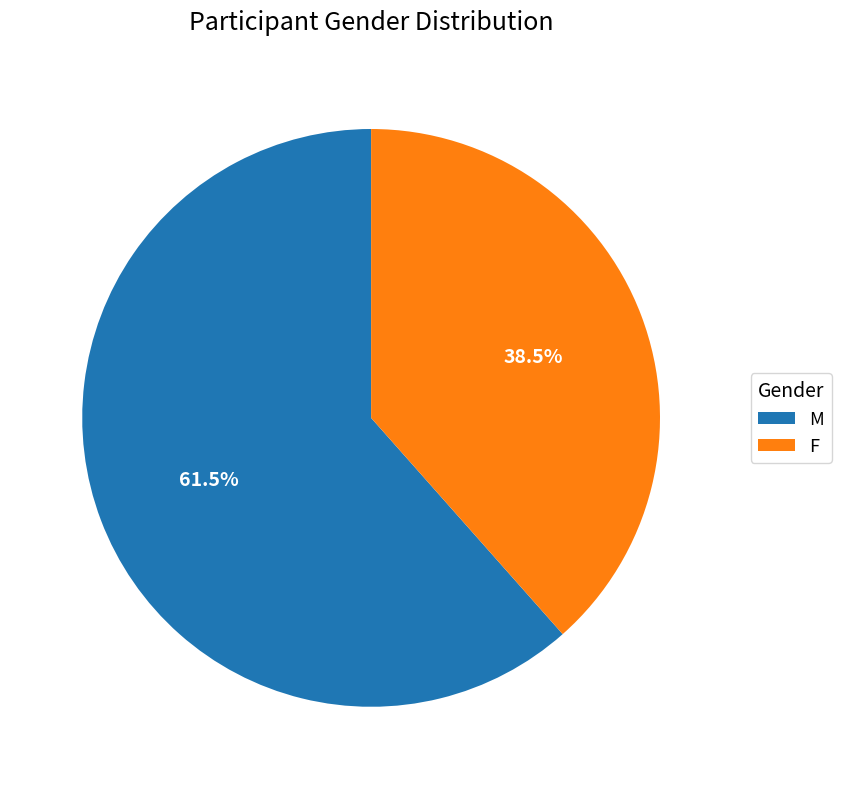

Do F and M together represent more than half of the pie?

Yes